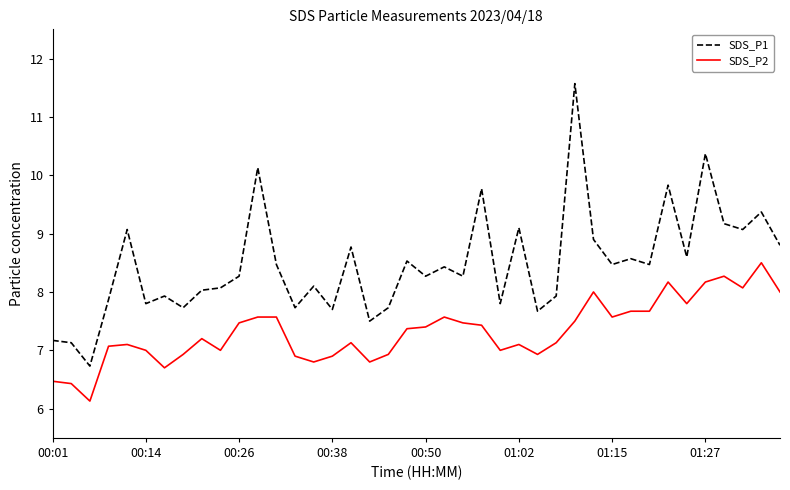

What is the maximum value shown in the chart?

11.6